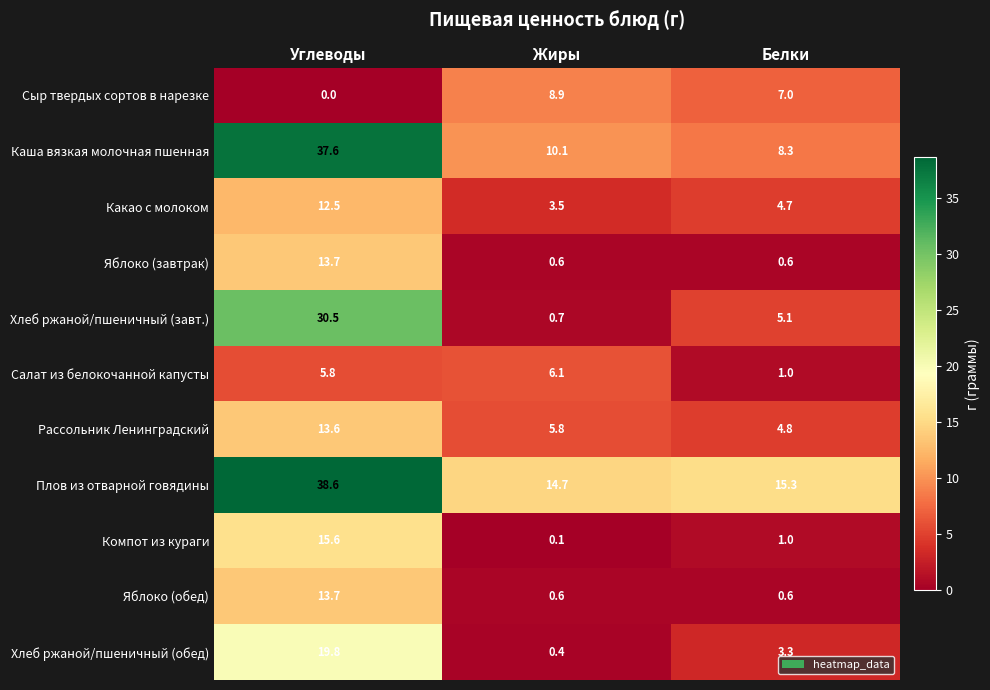

Which series has the widest spread of values?

Хлеб ржаной/пшеничный (завт.)